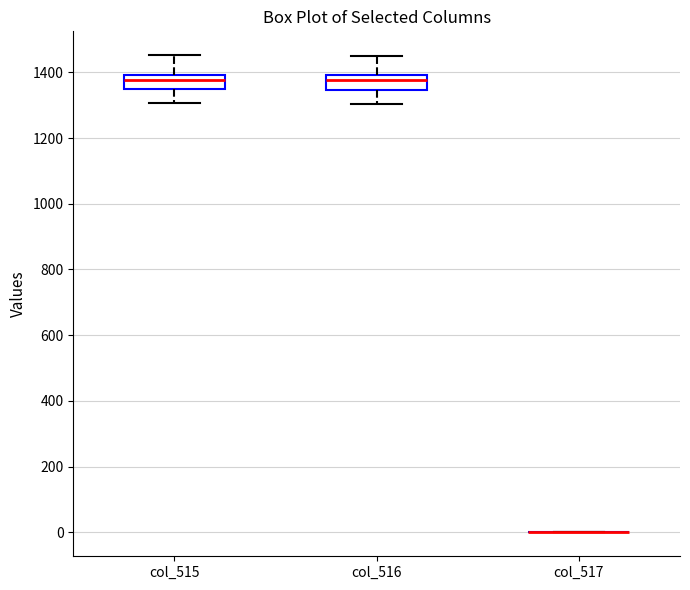

Reading left to right, transcribe this box plot: for each box, give where its median line is, the range the box spans, and where its two whiskers end, as read against the y-axis. The values are not printed on the chart, so give them approximately, as read against the axis.

col_515: median 1380, box 1360 to 1400, whiskers 1300 to 1460
col_516: median 1380, box 1340 to 1400, whiskers 1300 to 1460
col_517: box collapsed to a line at 0, whiskers 0 to 0